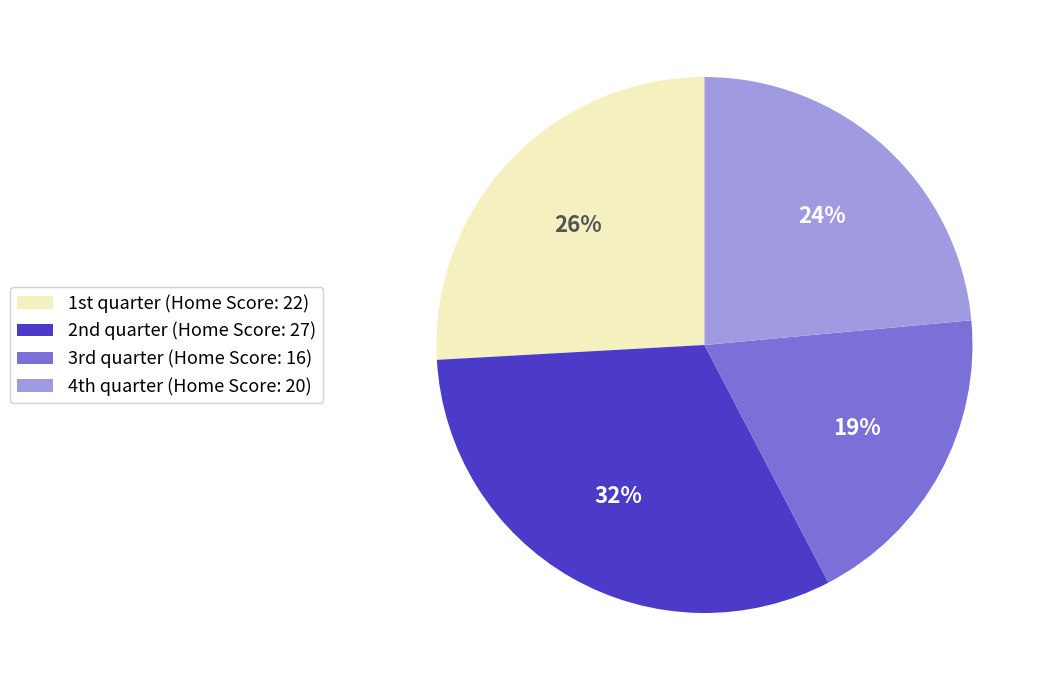

Is there any slice that represents more than half of the pie?

No